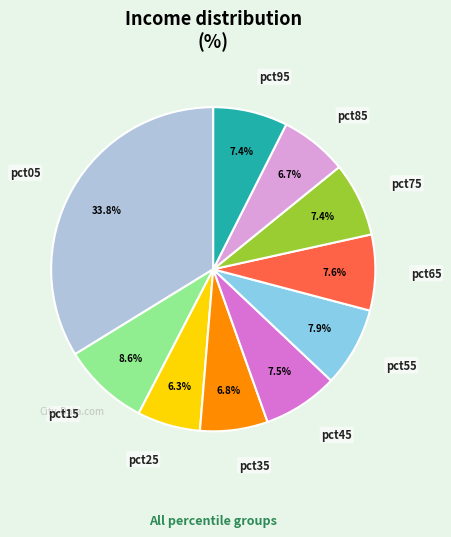

Is there any slice that represents more than half of the pie?

No